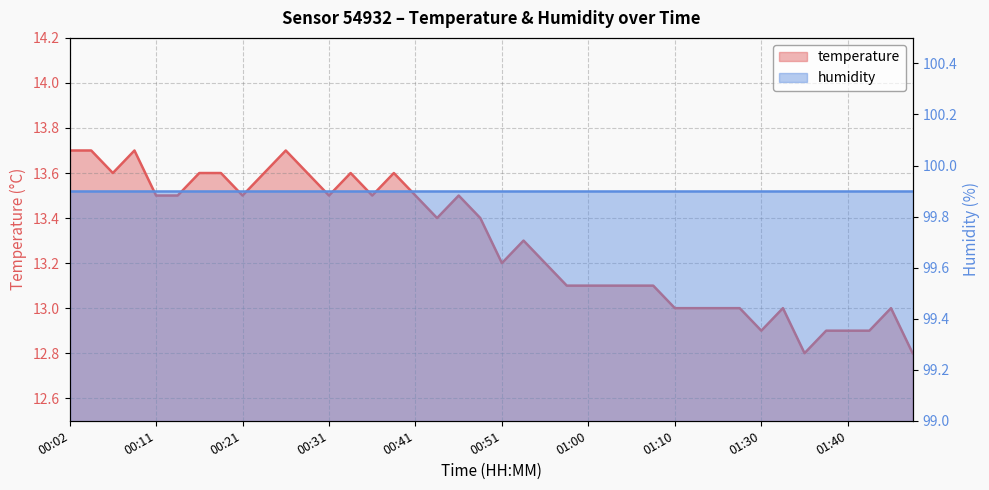

What is the label of the 9th point from the left?

00:21